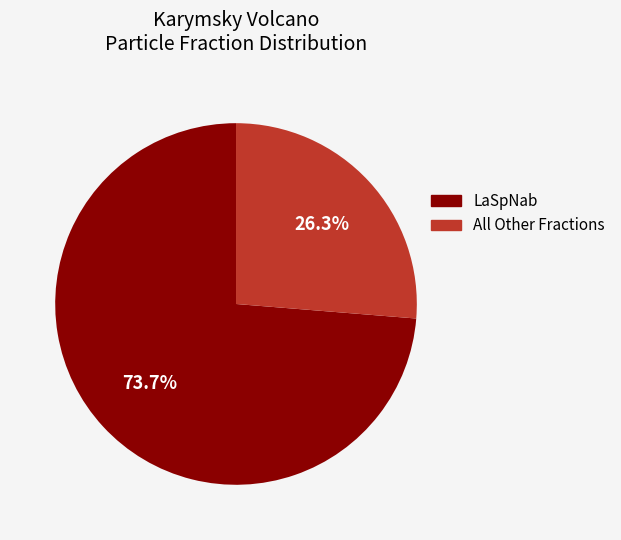

Is there a majority slice in this chart?

Yes